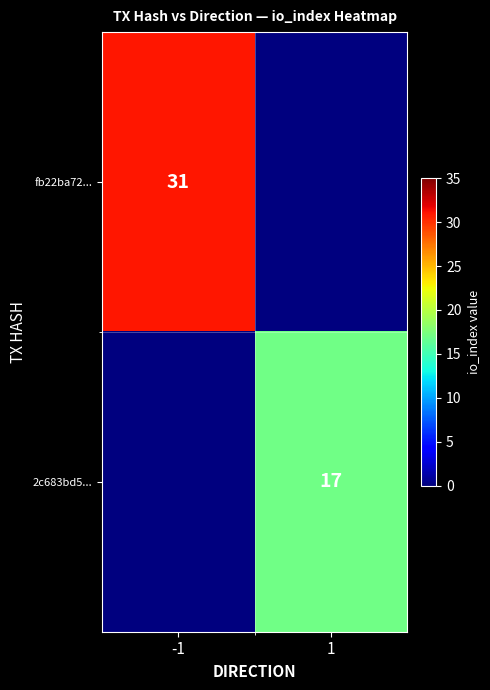

Is it true that 2c683bd5... equals 17 at 1?

True